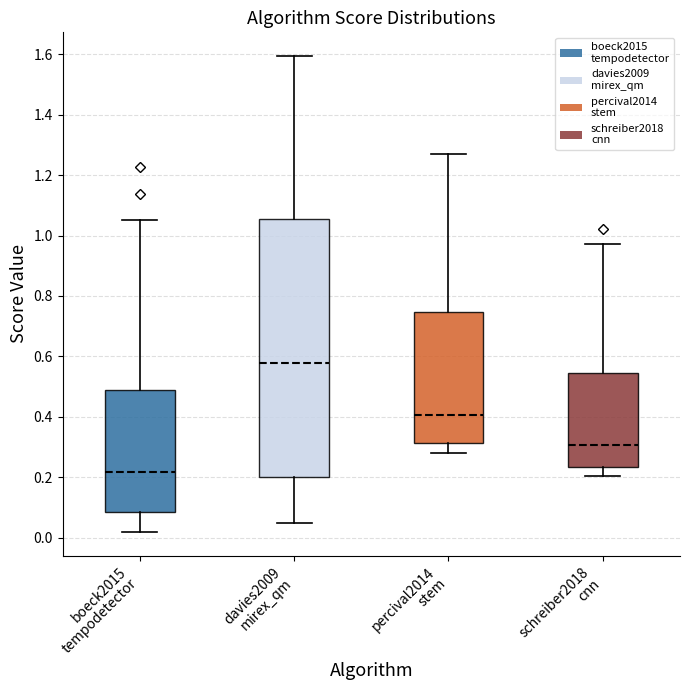

Reading left to right, read every box against the y-axis: the position of its median line, the range the box covers, and the ends of its whiskers. The values are not printed on the chart, so give them approximately, as read against the axis.

boeck2015 tempodetector: median 0.22, box 0.08 to 0.48, whiskers 0.02 to 1.06
davies2009 mirex_qm: median 0.58, box 0.20 to 1.06, whiskers 0.04 to 1.60
percival2014 stem: median 0.40, box 0.32 to 0.74, whiskers 0.28 to 1.28
schreiber2018 cnn: median 0.30, box 0.24 to 0.54, whiskers 0.20 to 0.98